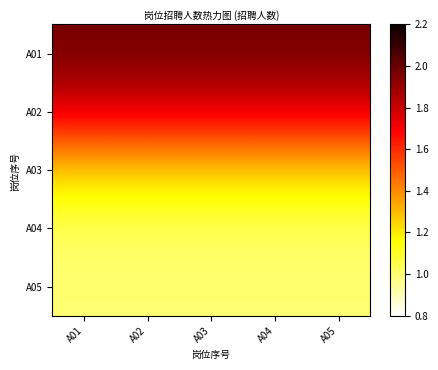

Which has a higher value, A03 or A02?

A03